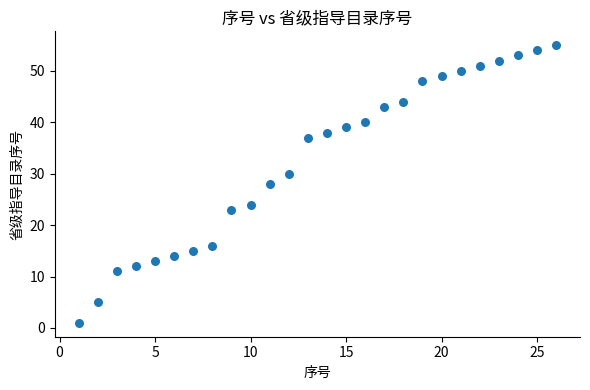

What is the range of Y values (max minus min)?

54